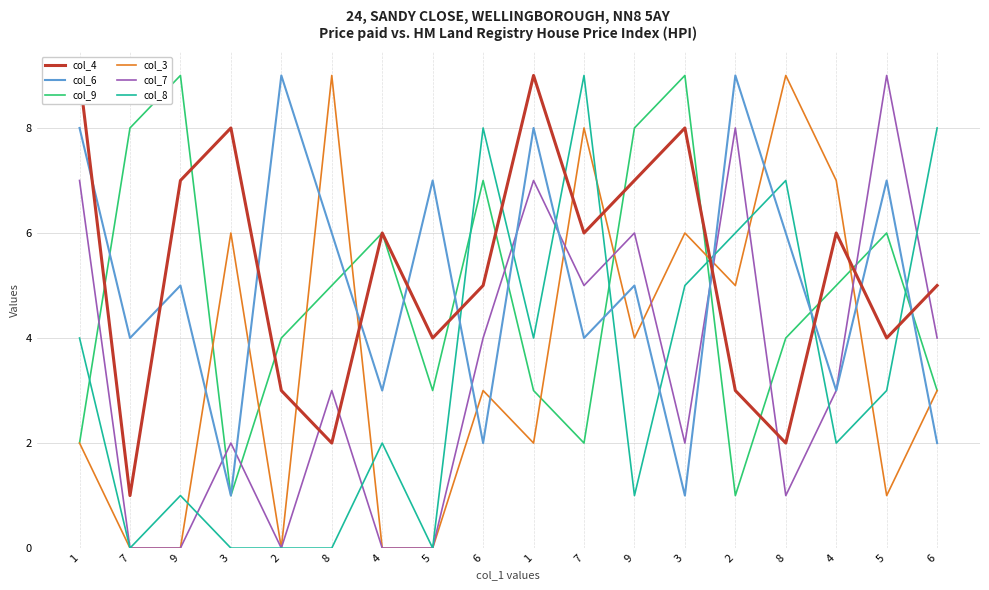

Is it true that col_9 equals 6 at 5?

True